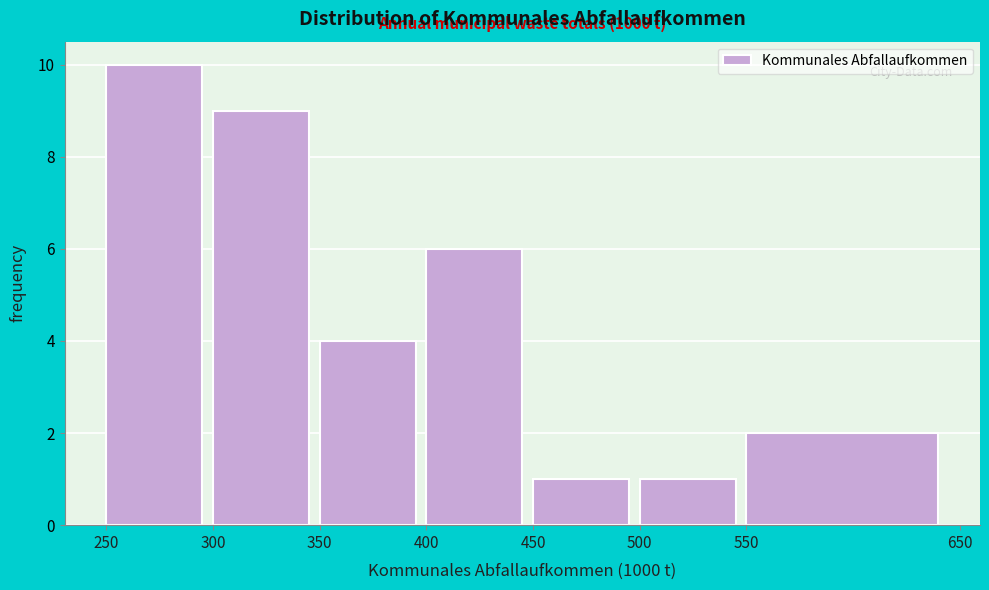

Over which range of the x-axis is the bar tallest?

250 to 300